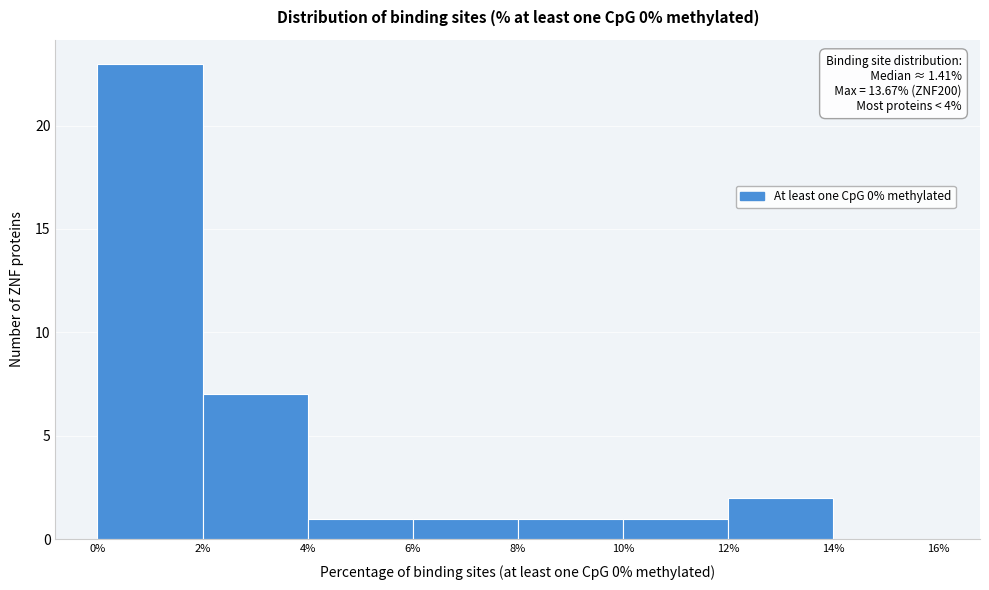

Which range on the x-axis has the tallest bar?

0% to 2%